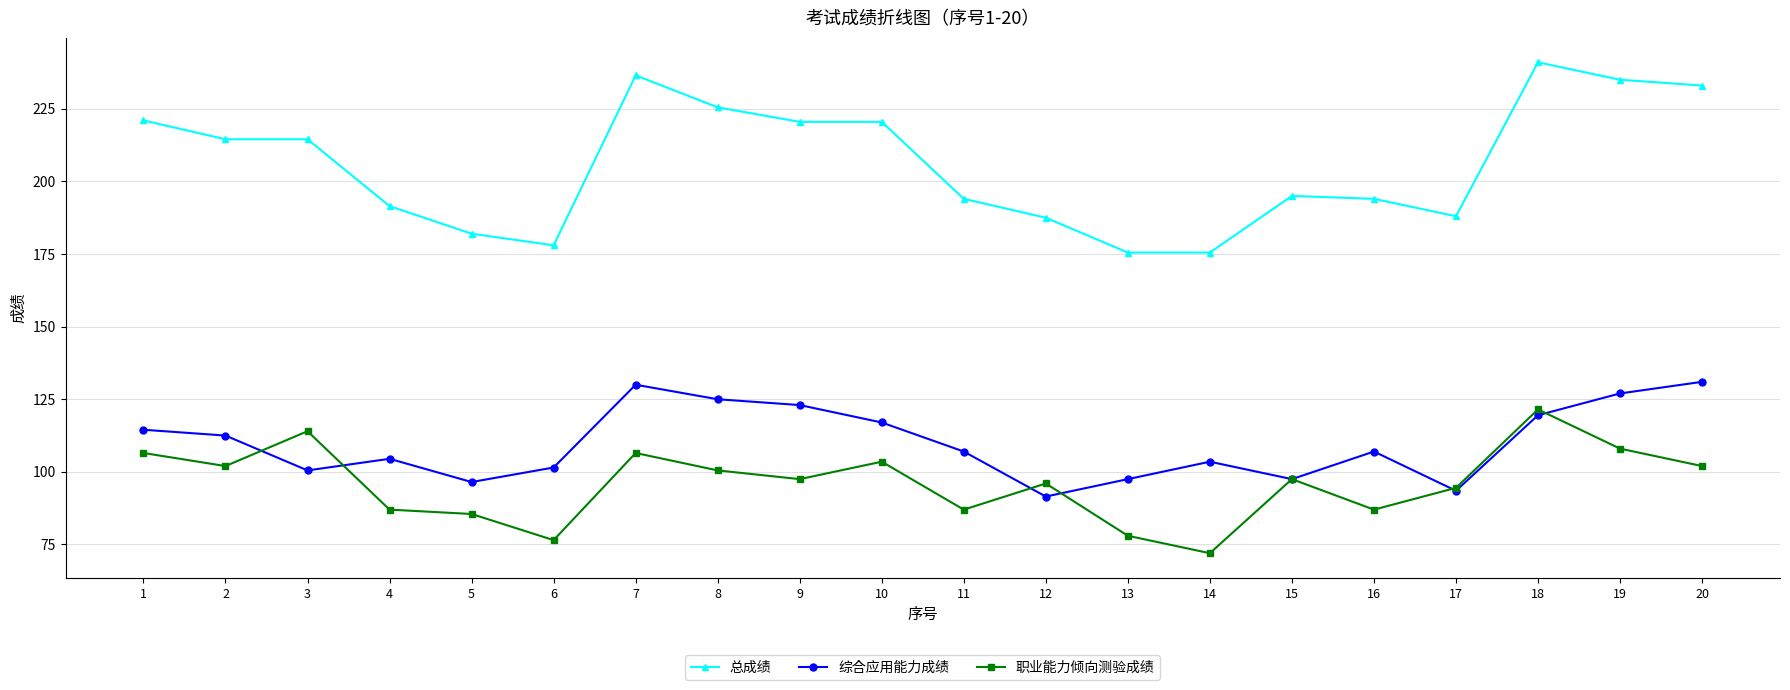

Is it true that 总成绩 equals 323.0 at 3?

False